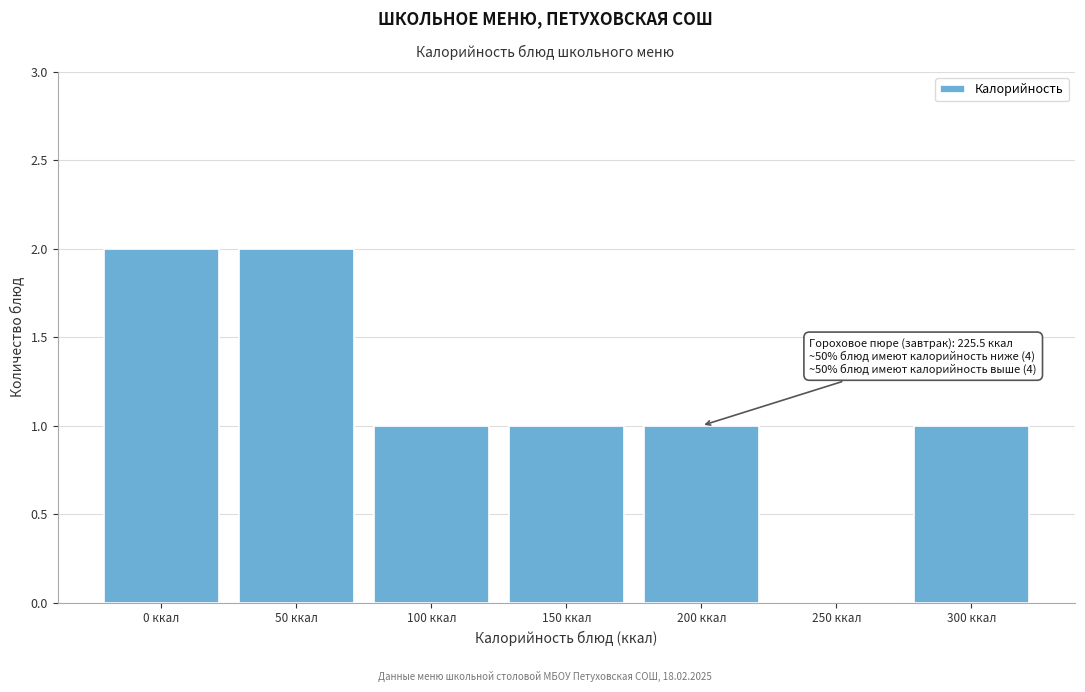

Reading left to right, transcribe all the data shown in this chart.

0 ккал=2	50 ккал=2	100 ккал=1	150 ккал=1	200 ккал=1	250 ккал=0	300 ккал=1